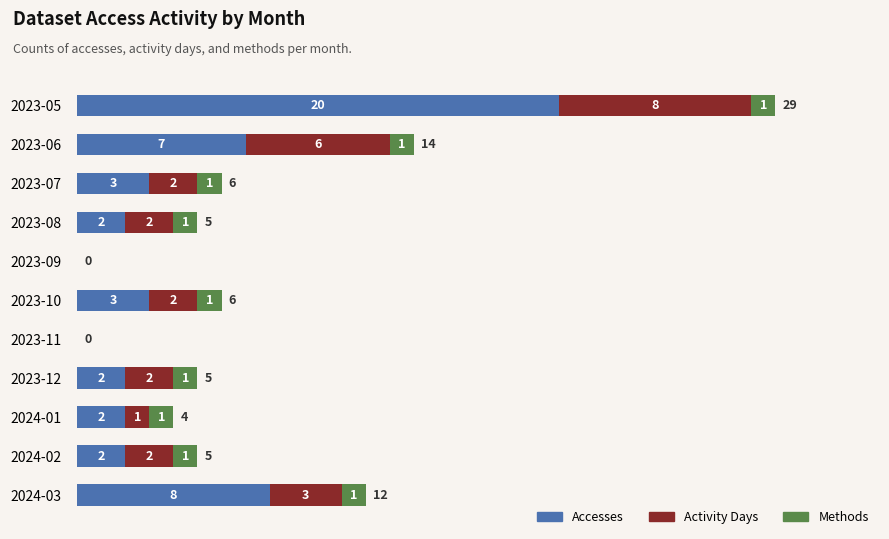

How many distinct data groups are displayed?

3